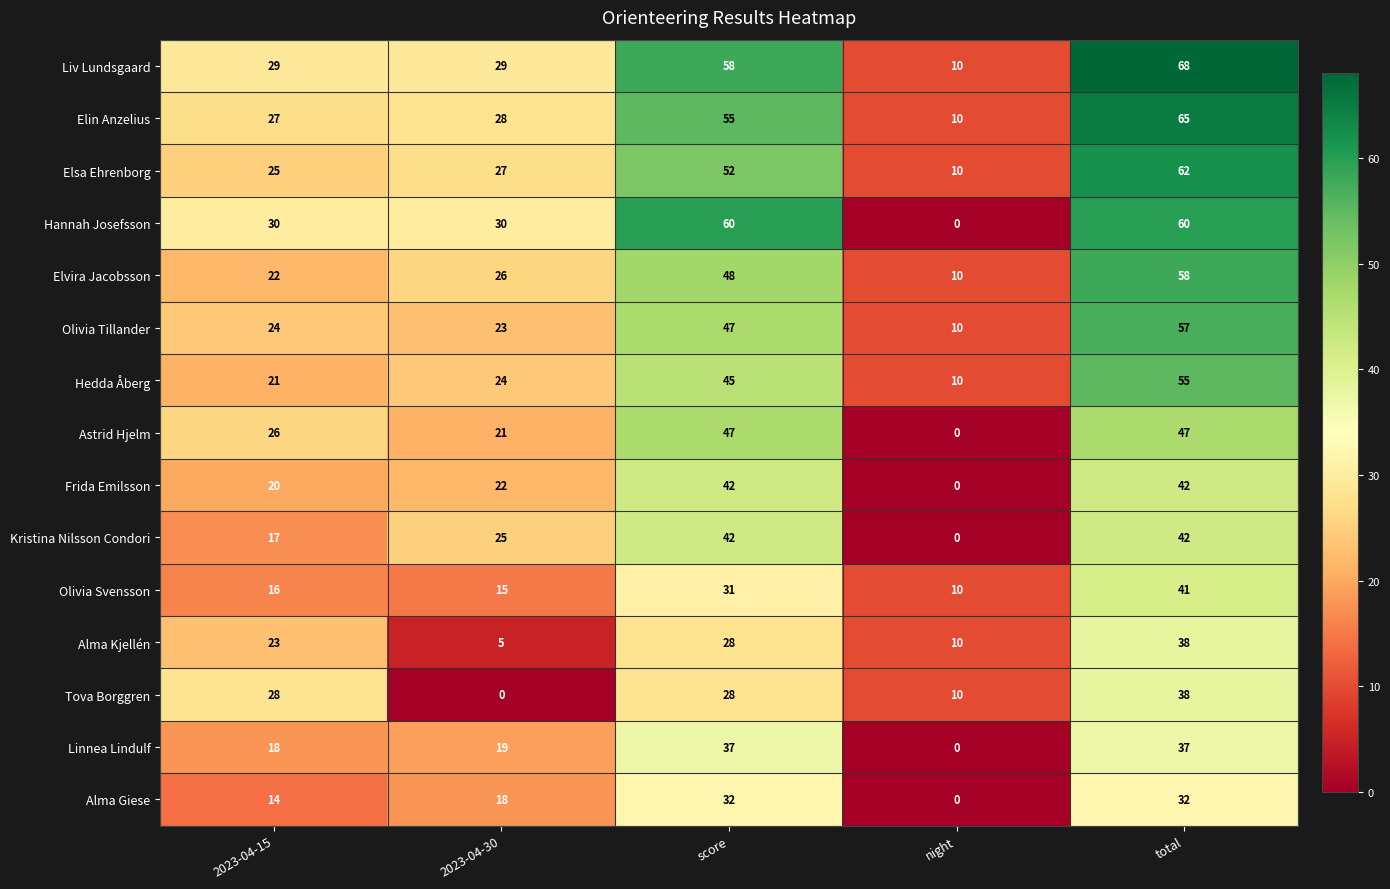

Count the Tova Borggren values in the range 10 to 28.

3